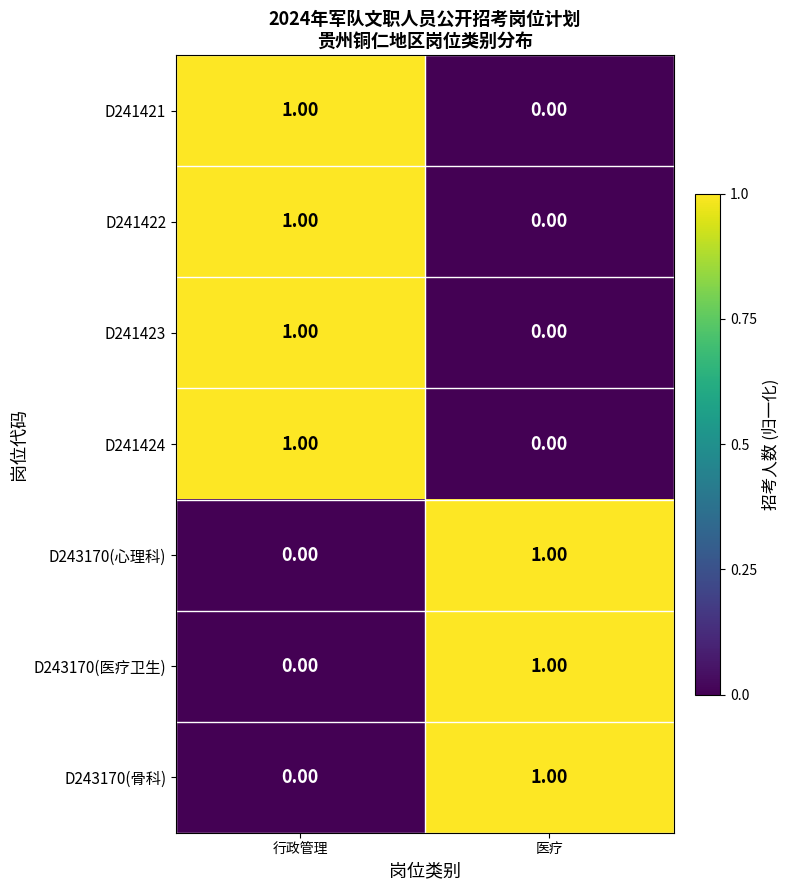

At which category is the sum across all series the highest?

行政管理